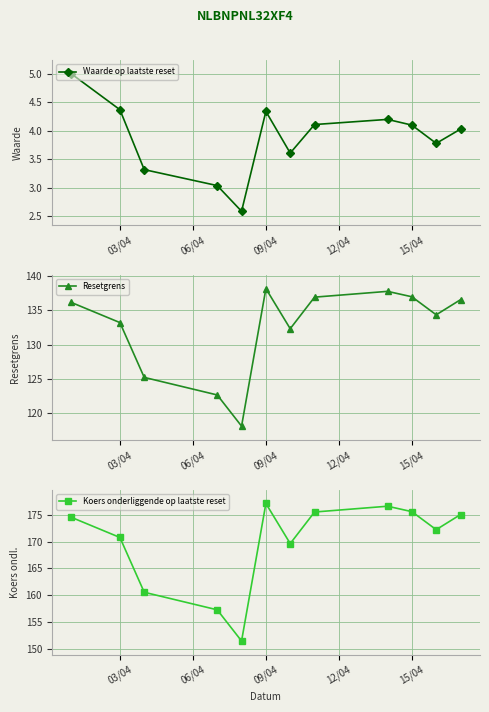

The Koers onderliggende op laatste reset series shows 270.6 at 7. True or false?

False